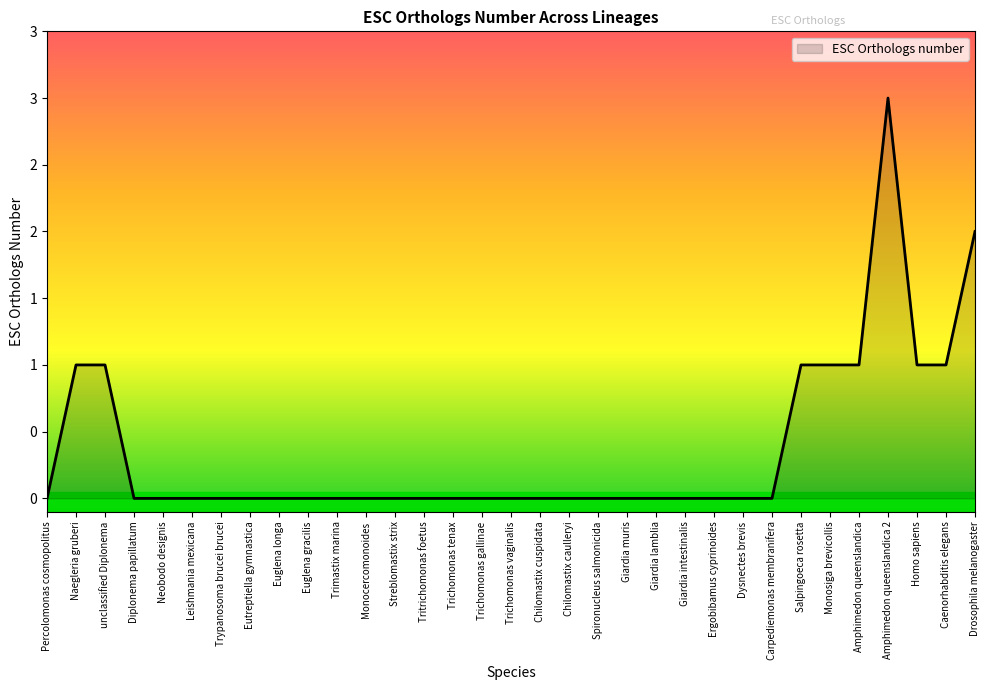

Rank the categories by value from highest to lowest.

Amphimedon queenslandica 2, Drosophila melanogaster, Naegleria gruberi, unclassified Diplonema, Salpingoeca rosetta, Monosiga brevicollis, Amphimedon queenslandica, Homo sapiens, Caenorhabditis elegans, Percolomonas cosmopolitus, Diplonema papillatum, Neobodo designis, Leishmania mexicana, Trypanosoma brucei brucei, Eutreptiella gymnastica, Euglena longa, Euglena gracilis, Trimastix marina, Monocercomonoides, Streblomastix strix, Tritrichomonas foetus, Trichomonas tenax, Trichomonas gallinae, Trichomonas vaginalis, Chilomastix cuspidata, Chilomastix caulleryi, Spironucleus salmonicida, Giardia muris, Giardia lamblia, Giardia intestinalis, Ergobibamus cyprinoides, Dysnectes brevis, Carpediemonas membranifera